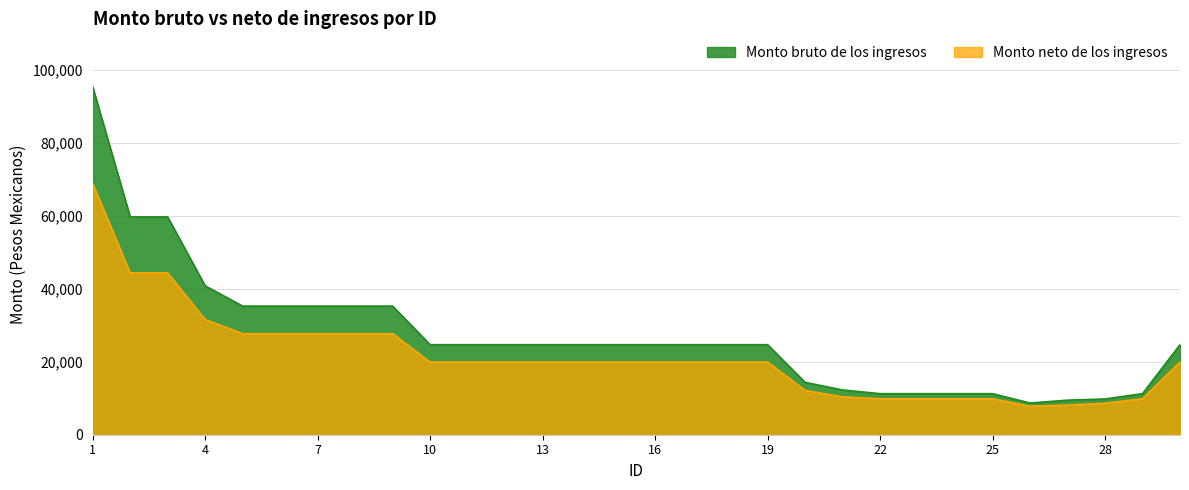

What is the sum of all Monto neto de los ingresos values?

643067.6